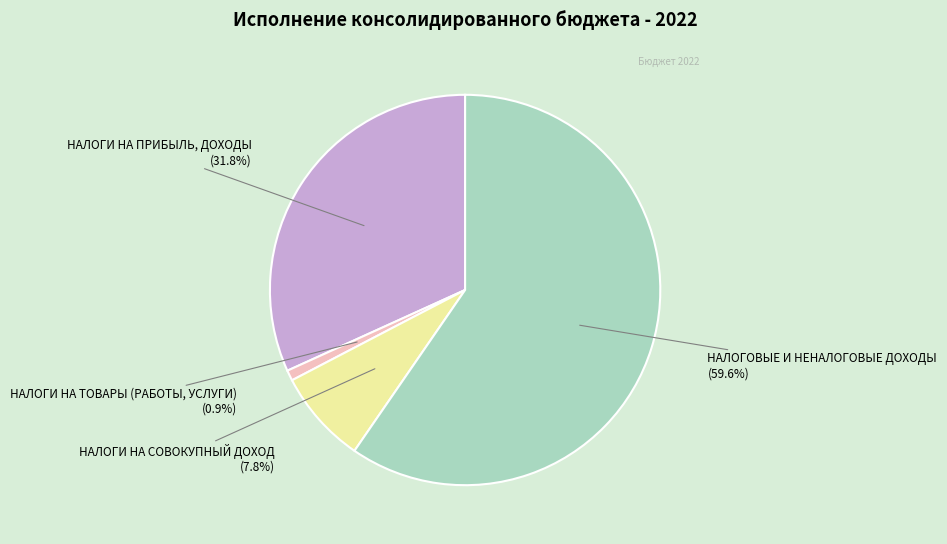

Is the sum of НАЛОГИ НА СОВОКУПНЫЙ ДОХОД and НАЛОГИ НА ПРИБЫЛЬ, ДОХОДЫ greater than half?

No